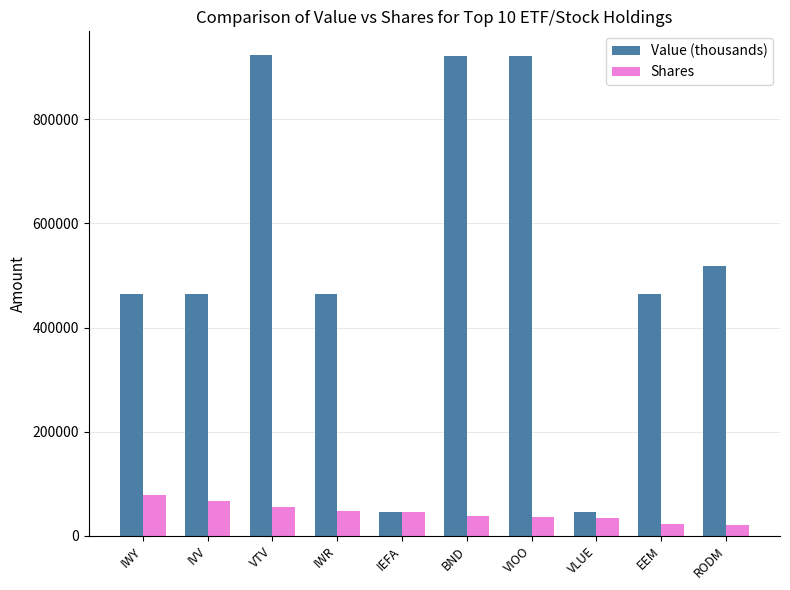

How many data points in Value (thousands) are above 464289?

5